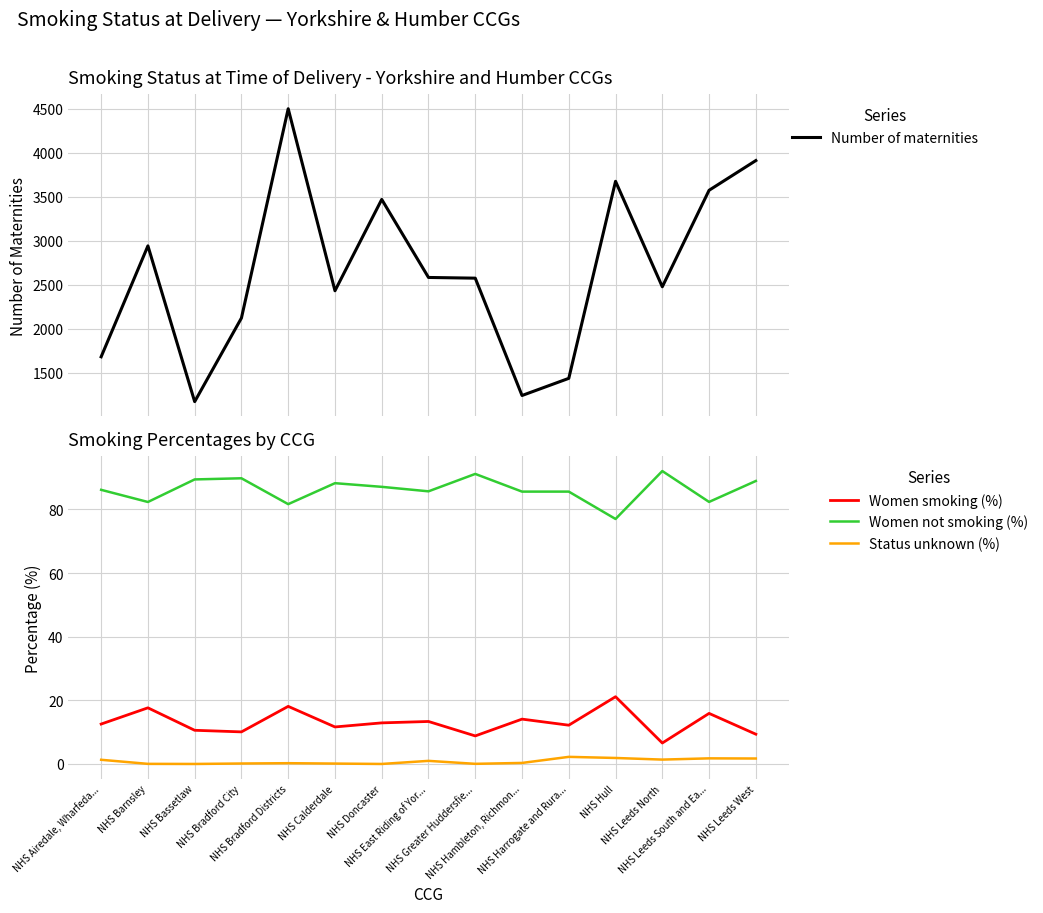

Which series has the widest spread of values?

Number of maternities